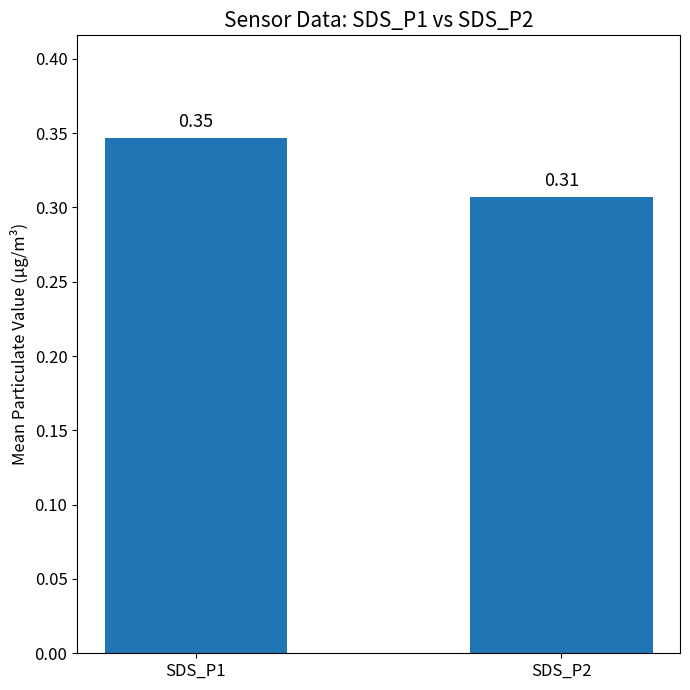

List the labels in order of value, smallest first.

SDS_P2, SDS_P1